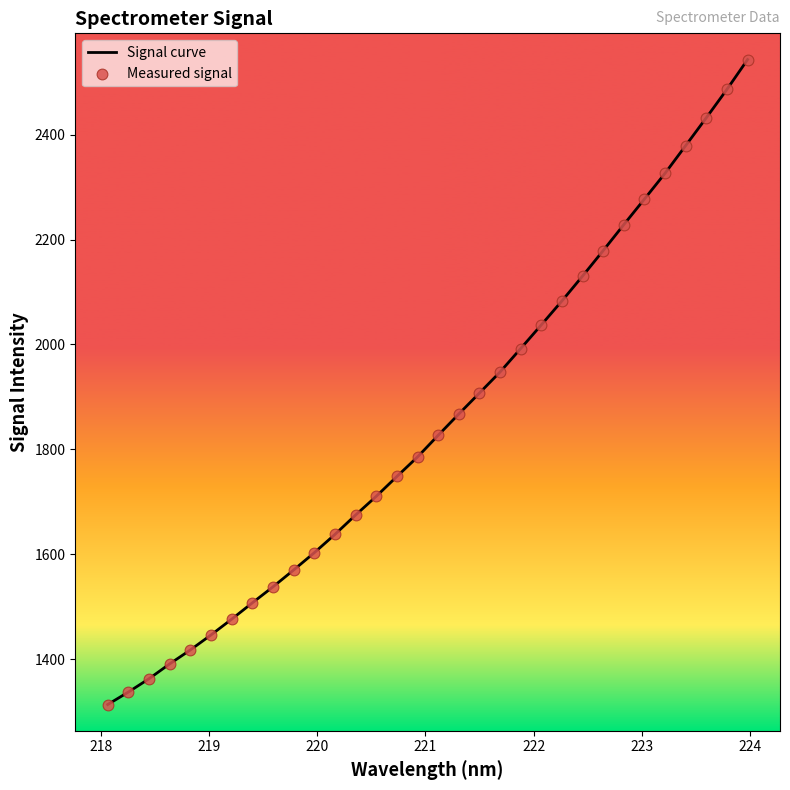

What is the minimum value shown in the chart?

1313.7